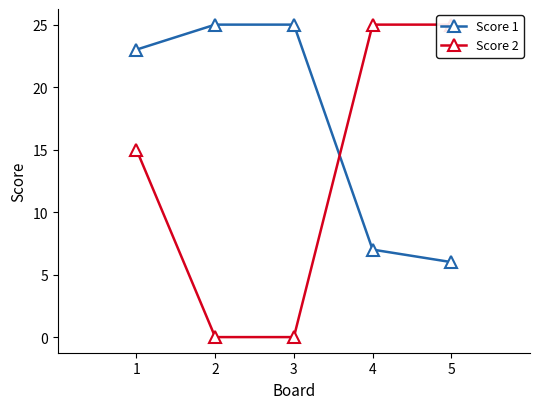

What is the value of the Score 2 point at the 5th from the left?

25